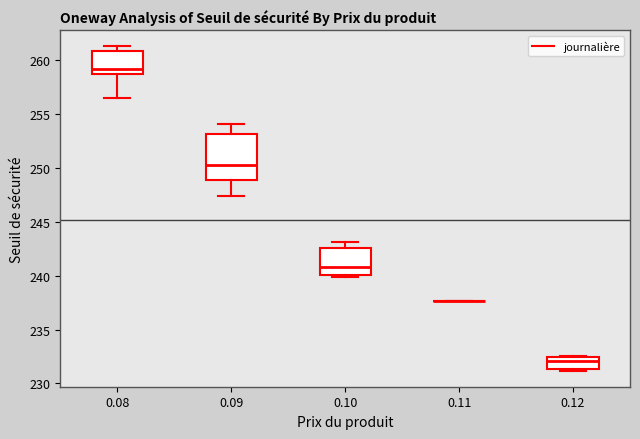

Which box is the tallest, from its lower edge to its upper edge?

0.09